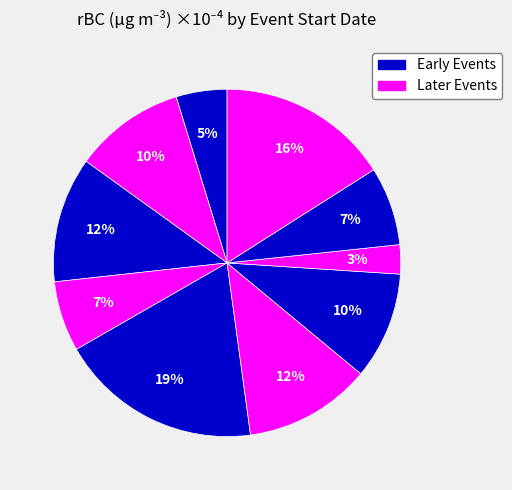

Rank the categories by value from lowest to highest.

8/21/17, 6/4/17, 7/11/17, 9/13/17, 7/29/17, 6/11/17, 6/20/17, 7/25/17, 9/15/17, 7/20/17